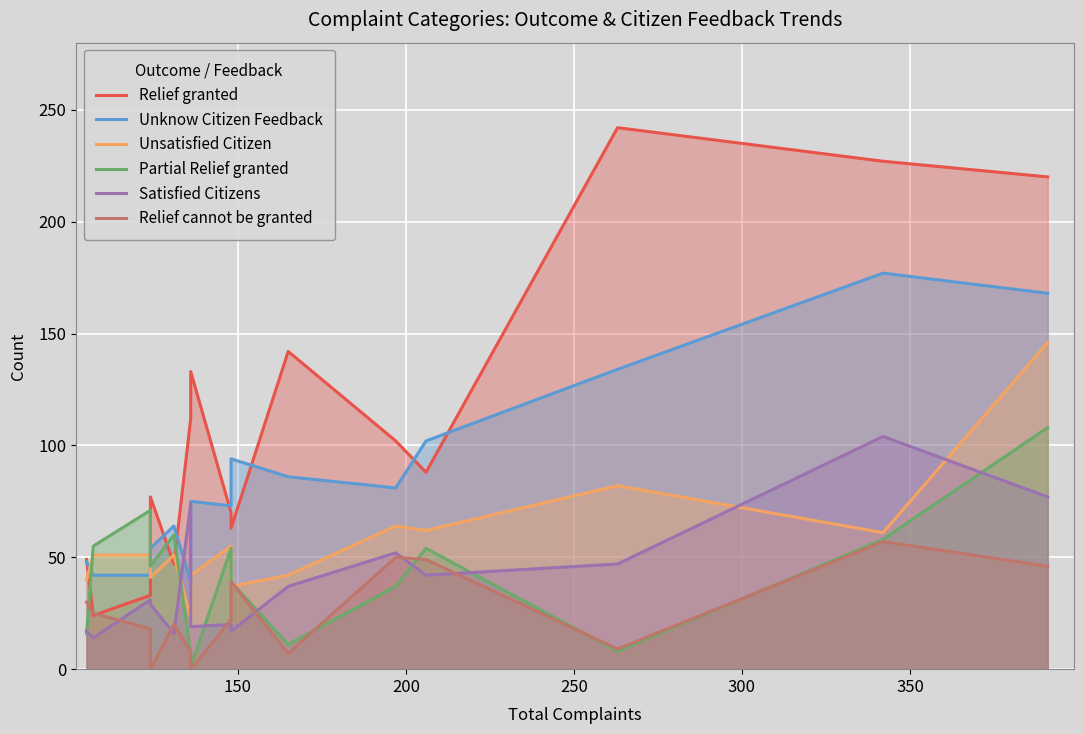

What are all the series names shown in the legend?

Relief granted, Unknow Citizen Feedback, Unsatisfied Citizen, Partial Relief granted, Satisfied Citizens, Relief cannot be granted